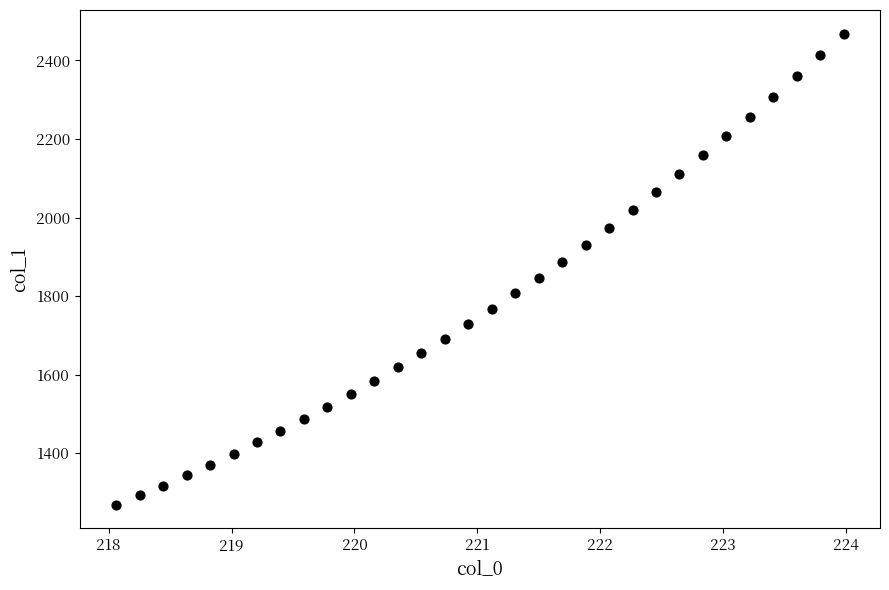

What is the range of Y values (max minus min)?

1199.0